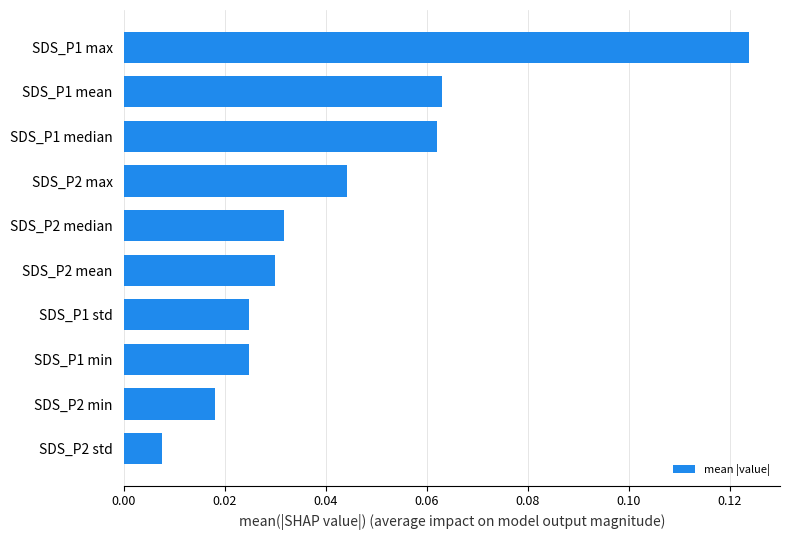

What is the sum of all values?

0.4